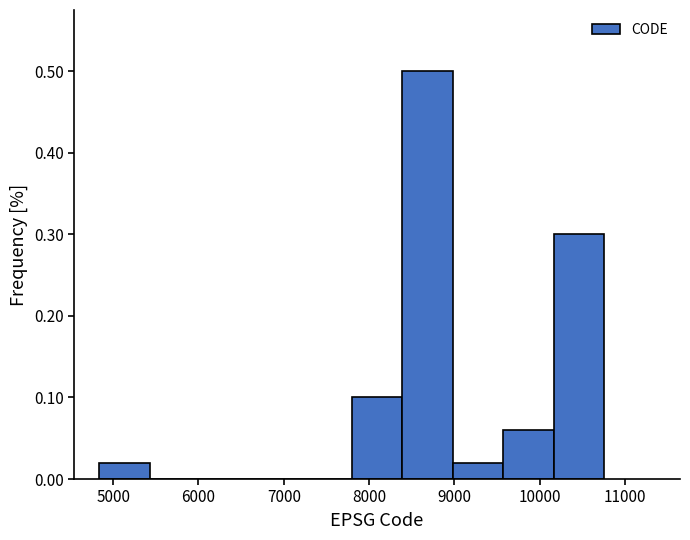

What is the height of the bar covering 9000 to 9600 on the x-axis? Neither the bar edges nor the heights are printed on the chart, so give them approximately, as read against the axes.

0.02